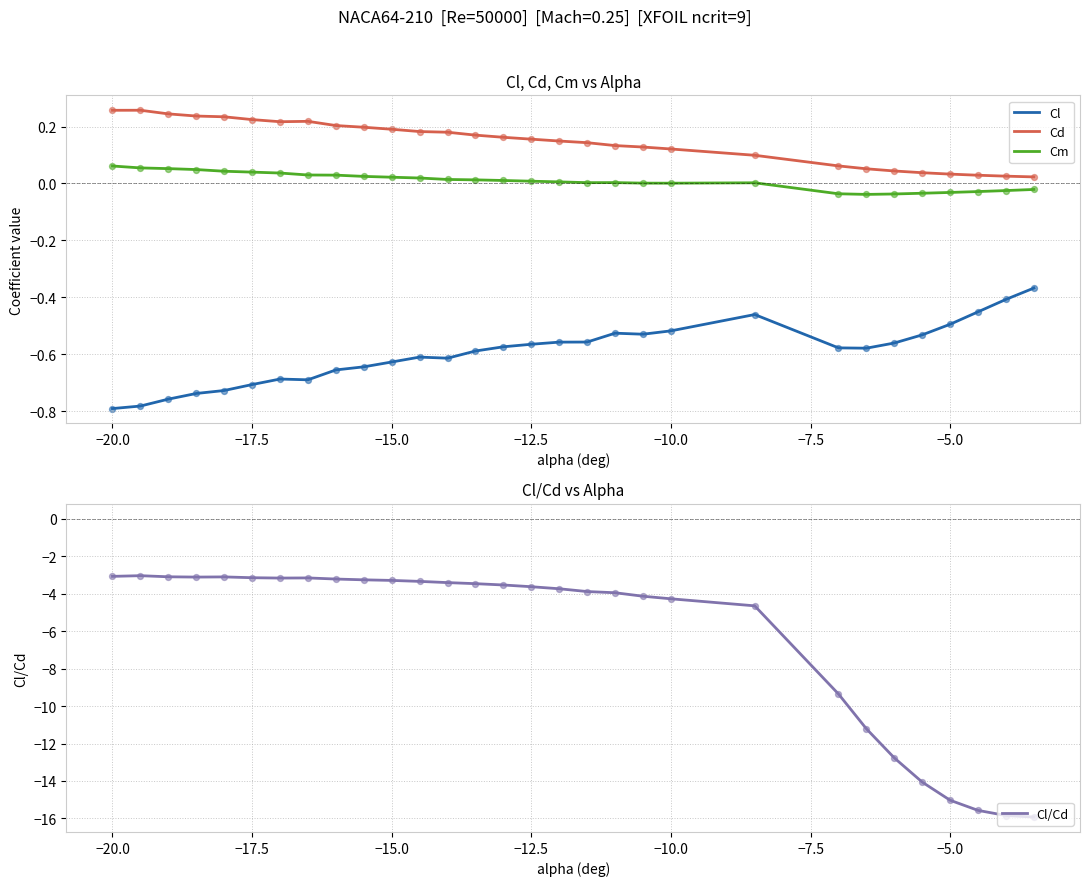

Which series contains the lowest Y value?

Cl/Cd